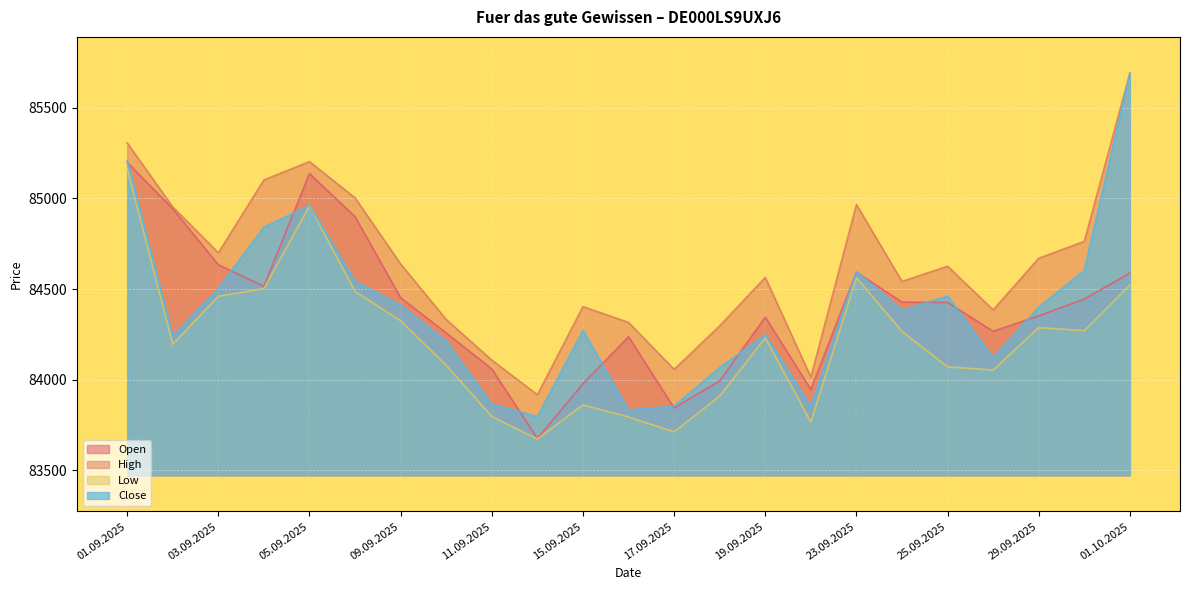

Reading right to left, list all the values displayed in this chart.

Open: 01.10.2025=84588	30.09.2025=84445	29.09.2025=84352	26.09.2025=84267	25.09.2025=84426	24.09.2025=84428	23.09.2025=84593	22.09.2025=83946	19.09.2025=84345	18.09.2025=83993	17.09.2025=83844	16.09.2025=84237	15.09.2025=83977	12.09.2025=83676	11.09.2025=84059	10.09.2025=84258	09.09.2025=84452	08.09.2025=84899	05.09.2025=85137	04.09.2025=84515	03.09.2025=84634	02.09.2025=84943	01.09.2025=85199
High: 01.10.2025=85691	30.09.2025=84763	29.09.2025=84670	26.09.2025=84385	25.09.2025=84626	24.09.2025=84542	23.09.2025=84966	22.09.2025=84014	19.09.2025=84564	18.09.2025=84297	17.09.2025=84057	16.09.2025=84316	15.09.2025=84403	12.09.2025=83917	11.09.2025=84108	10.09.2025=84332	09.09.2025=84638	08.09.2025=85003	05.09.2025=85203	04.09.2025=85102	03.09.2025=84700	02.09.2025=84953	01.09.2025=85306
Low: 01.10.2025=84522	30.09.2025=84271	29.09.2025=84287	26.09.2025=84053	25.09.2025=84071	24.09.2025=84266	23.09.2025=84563	22.09.2025=83767	19.09.2025=84231	18.09.2025=83909	17.09.2025=83712	16.09.2025=83794	15.09.2025=83861	12.09.2025=83673	11.09.2025=83797	10.09.2025=84080	09.09.2025=84325	08.09.2025=84487	05.09.2025=84959	04.09.2025=84502	03.09.2025=84460	02.09.2025=84195	01.09.2025=85167
Close: 01.10.2025=85691	30.09.2025=84603	29.09.2025=84400	26.09.2025=84122	25.09.2025=84461	24.09.2025=84384	23.09.2025=84597	22.09.2025=83853	19.09.2025=84248	18.09.2025=84067	17.09.2025=83854	16.09.2025=83833	15.09.2025=84272	12.09.2025=83796	11.09.2025=83865	10.09.2025=84213	09.09.2025=84411	08.09.2025=84544	05.09.2025=84961	04.09.2025=84841	03.09.2025=84503	02.09.2025=84241	01.09.2025=85208